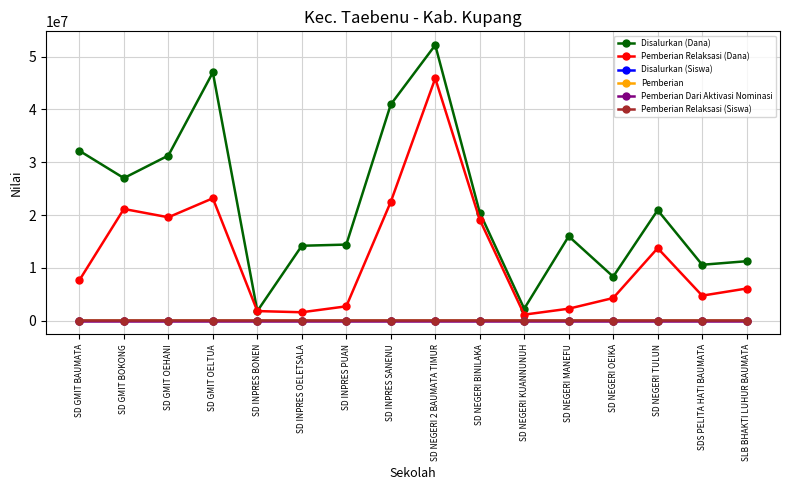

The value of Pemberian Relaksasi (Dana) at SD NEGERI OEIKA is 1485142. True or false?

False